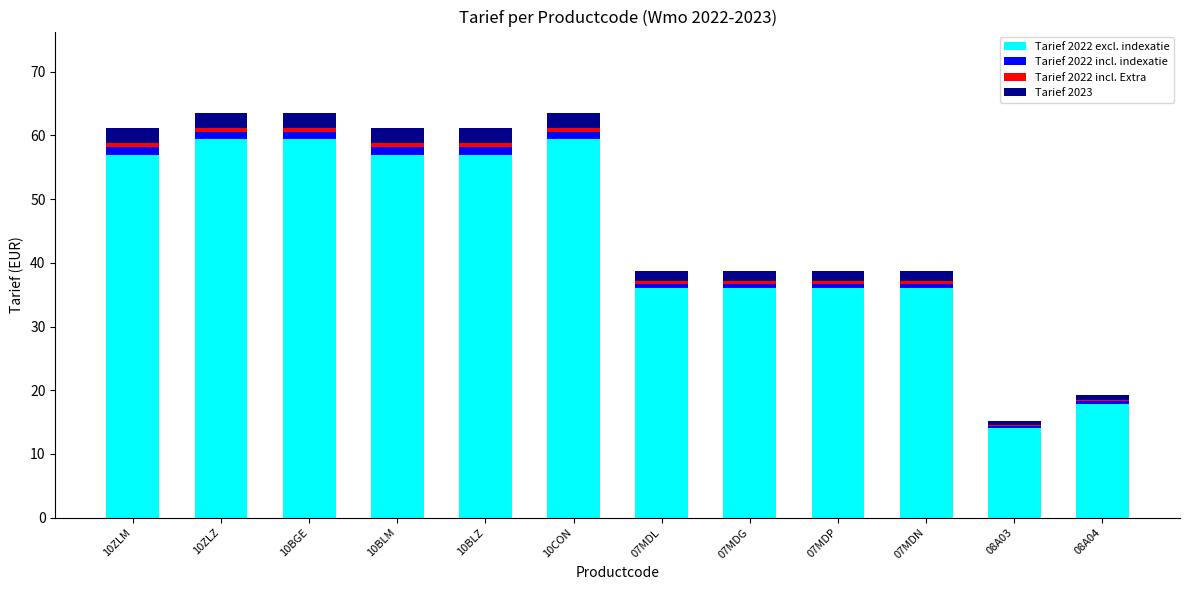

The value of Tarief 2022 excl. indexatie at 10ZLZ is 33.2. True or false?

False